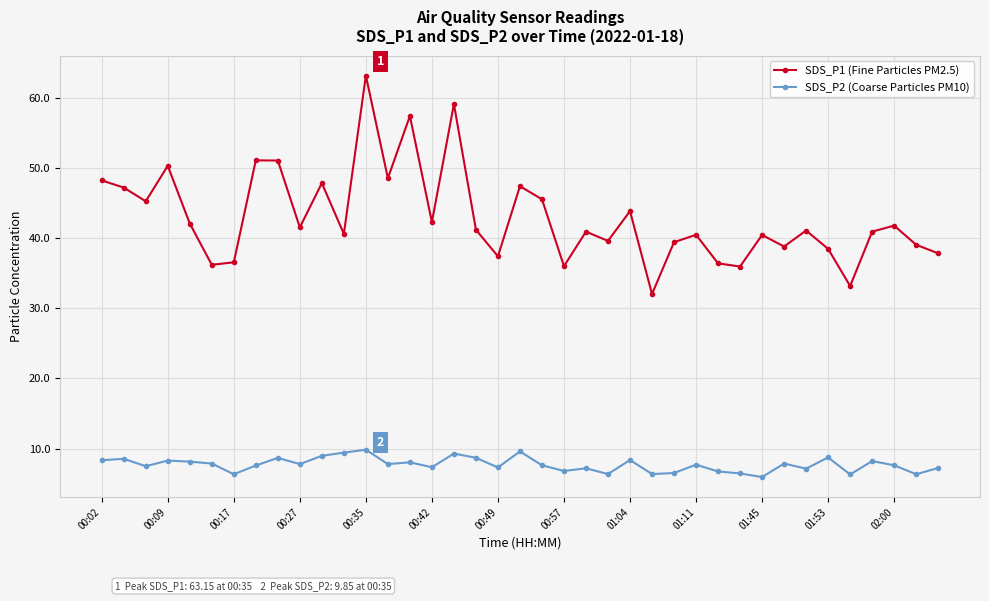

How many data points does each series have?

39